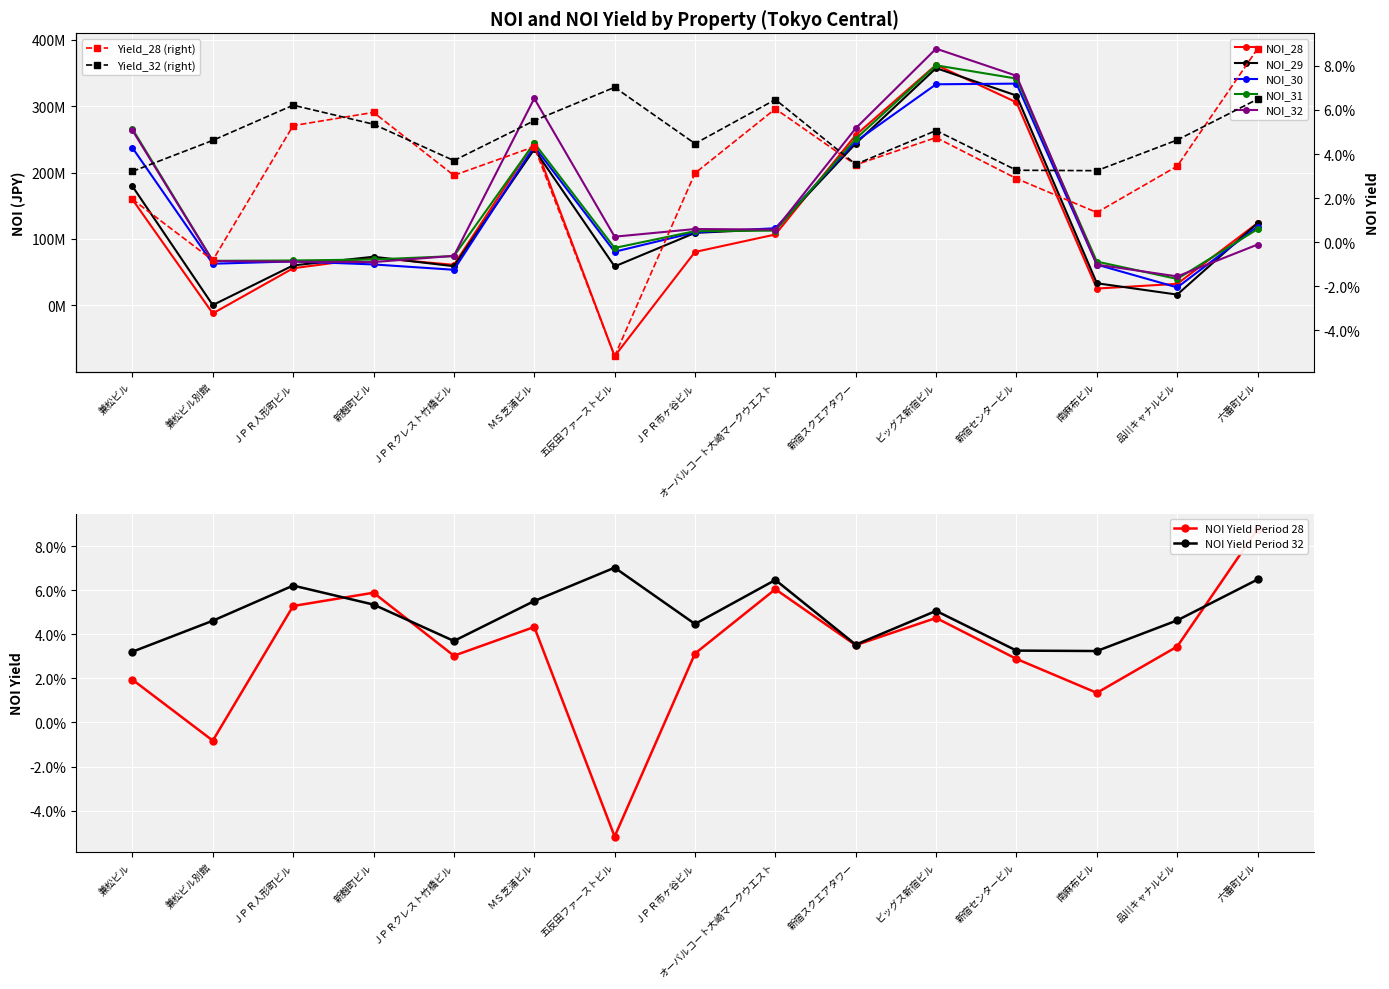

Reading left to right, transcribe all the data shown in this chart.

NOI_28: 兼松ビル=159489978	兼松ビル別館=-11939803	ＪＰＲ人形町ビル=56000897	新麹町ビル=71874257	ＪＰＲクレスト竹橋ビル=61114769	ＭＳ芝浦ビル=244825696	五反田ファーストビル=-76237392	ＪＰＲ市ヶ谷ビル=80495433	オーバルコート大崎マークウエスト=106777478	新宿スクエアタワー=256362778	ビッグス新宿ビル=361887778	新宿センタービル=305531677	南麻布ビル=25488388	品川キャナルビル=32510952	六番町ビル=123998283
NOI_29: 兼松ビル=179328900	兼松ビル別館=598723	ＪＰＲ人形町ビル=60276947	新麹町ビル=73288050	ＪＰＲクレスト竹橋ビル=59062982	ＭＳ芝浦ビル=234975646	五反田ファーストビル=58727645	ＪＰＲ市ヶ谷ビル=109191215	オーバルコート大崎マークウエスト=114976987	新宿スクエアタワー=243598392	ビッグス新宿ビル=357005891	新宿センタービル=315736992	南麻布ビル=33460842	品川キャナルビル=16375879	六番町ビル=123888150
NOI_30: 兼松ビル=237173885	兼松ビル別館=62770553	ＪＰＲ人形町ビル=66298623	新麹町ビル=61744977	ＪＰＲクレスト竹橋ビル=53693285	ＭＳ芝浦ビル=239160876	五反田ファーストビル=80862224	ＪＰＲ市ヶ谷ビル=109949649	オーバルコート大崎マークウエスト=116197629	新宿スクエアタワー=246669479	ビッグス新宿ビル=332700314	新宿センタービル=333663050	南麻布ビル=61470188	品川キャナルビル=27161340	六番町ビル=118692627
NOI_31: 兼松ビル=265497458	兼松ビル別館=67157362	ＪＰＲ人形町ビル=67672987	新麹町ビル=69156351	ＪＰＲクレスト竹橋ビル=74267520	ＭＳ芝浦ビル=244334451	五反田ファーストビル=86539992	ＪＰＲ市ヶ谷ビル=111784382	オーバルコート大崎マークウエスト=112590159	新宿スクエアタワー=250673762	ビッグス新宿ビル=361187802	新宿センタービル=341264418	南麻布ビル=66000232	品川キャナルビル=39898522	六番町ビル=114868493
NOI_32: 兼松ビル=263535723	兼松ビル別館=66934192	ＪＰＲ人形町ビル=65809399	新麹町ビル=65310429	ＪＰＲクレスト竹橋ビル=74636464	ＭＳ芝浦ビル=311387470	五反田ファーストビル=103477122	ＪＰＲ市ヶ谷ビル=114986365	オーバルコート大崎マークウエスト=114194462	新宿スクエアタワー=266537819	ビッグス新宿ビル=386270429	新宿センタービル=345490527	南麻布ビル=61493581	品川キャナルビル=43714150	六番町ビル=91641279